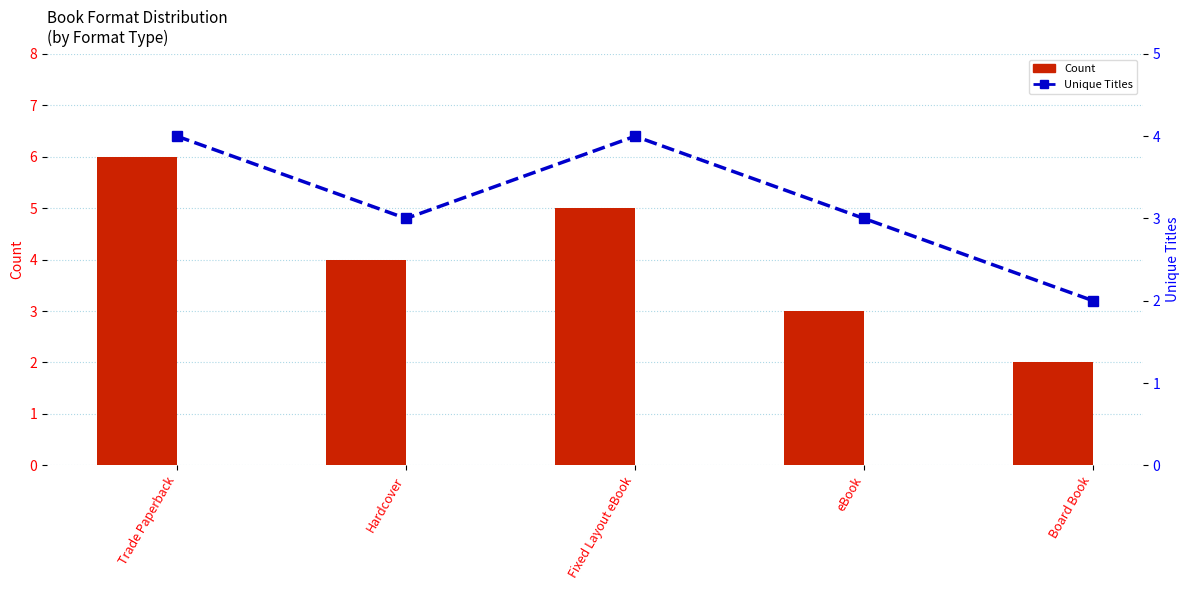

How many data points does each series have?

5